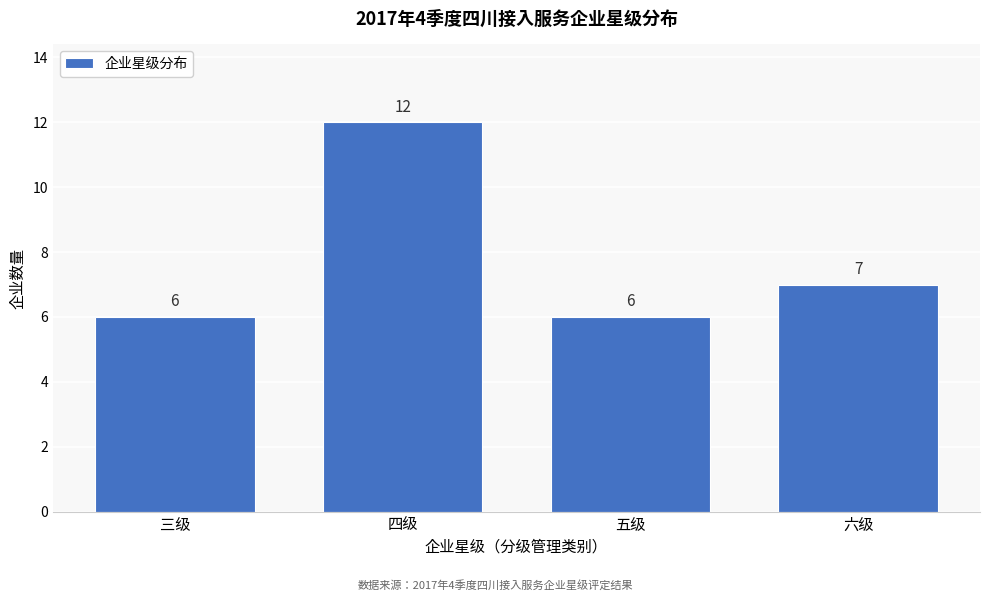

Reading right to left, extract all data points from this chart.

7	6	12	6